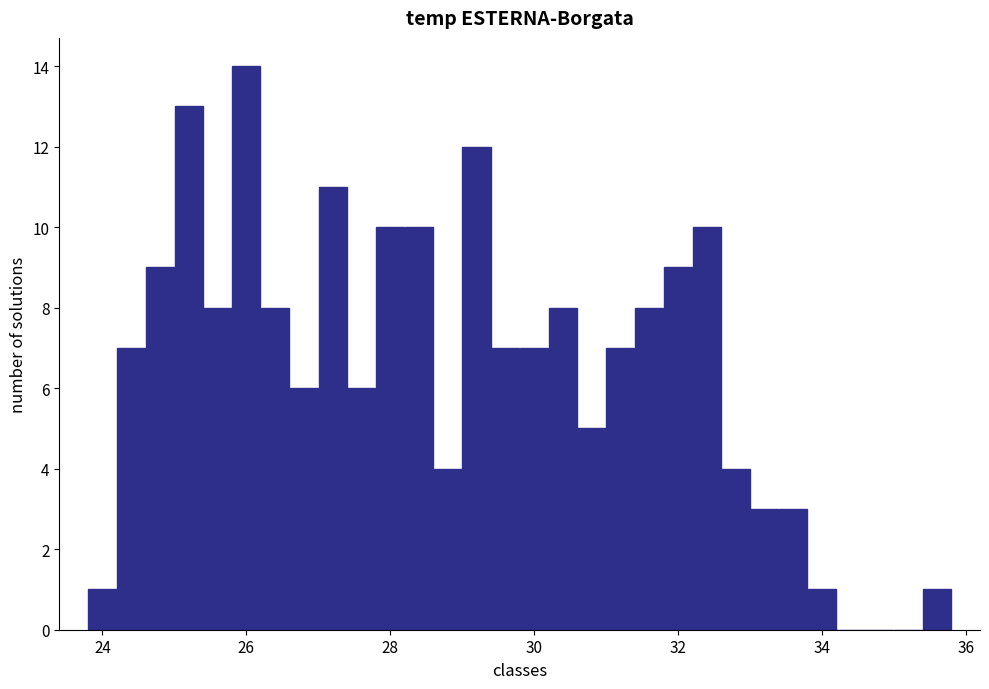

Around what value on the x-axis is the tallest bar? Give the approximate position of its centre, as read against the axis.

26.0